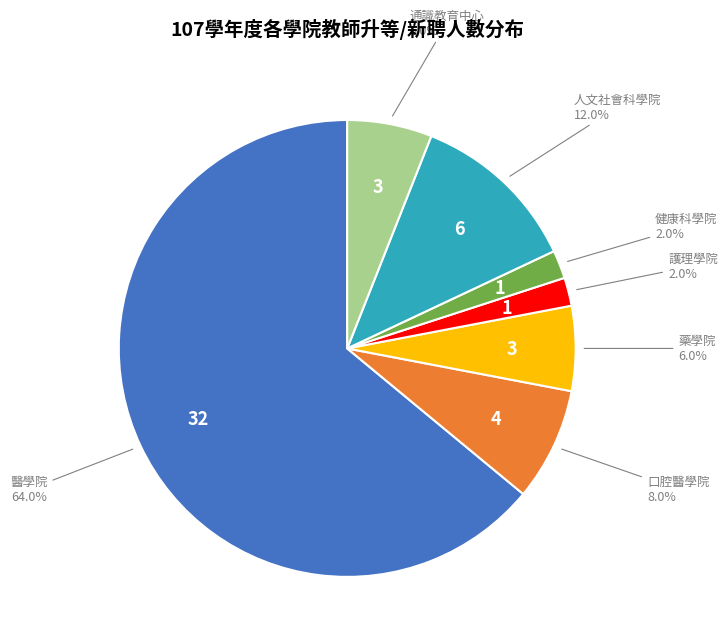

Combined, do 醫學院 and 藥學院 account for over 50%?

Yes